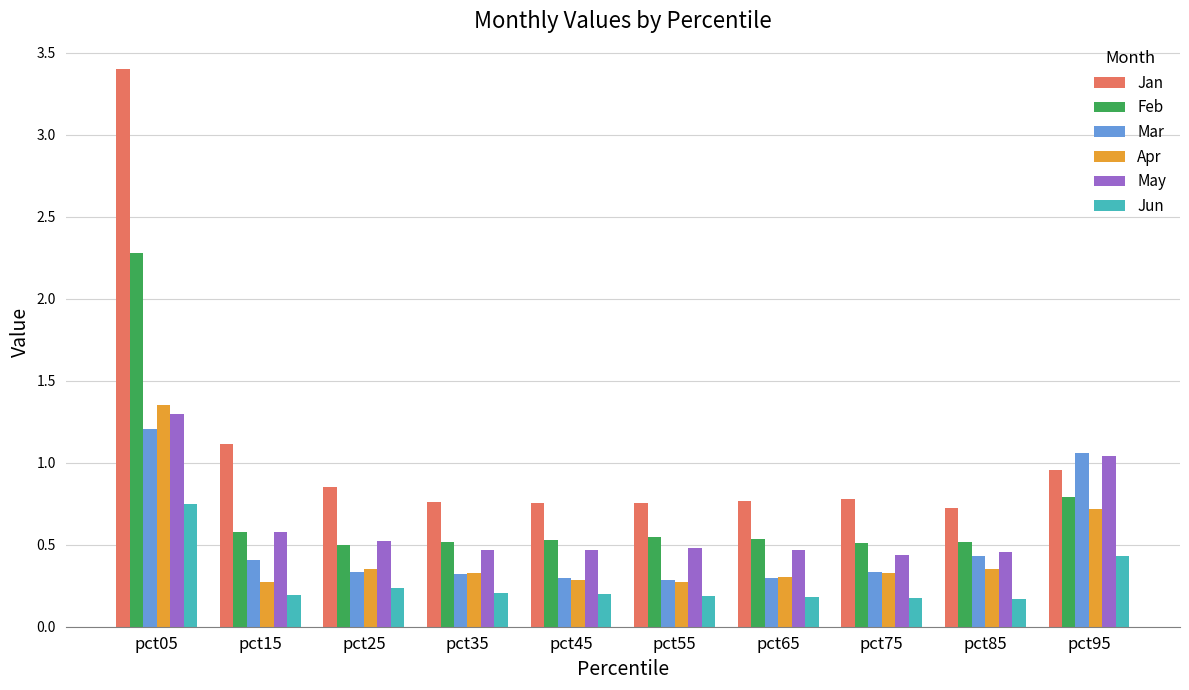

Is it true that Jun equals 0.2 at pct45?

True